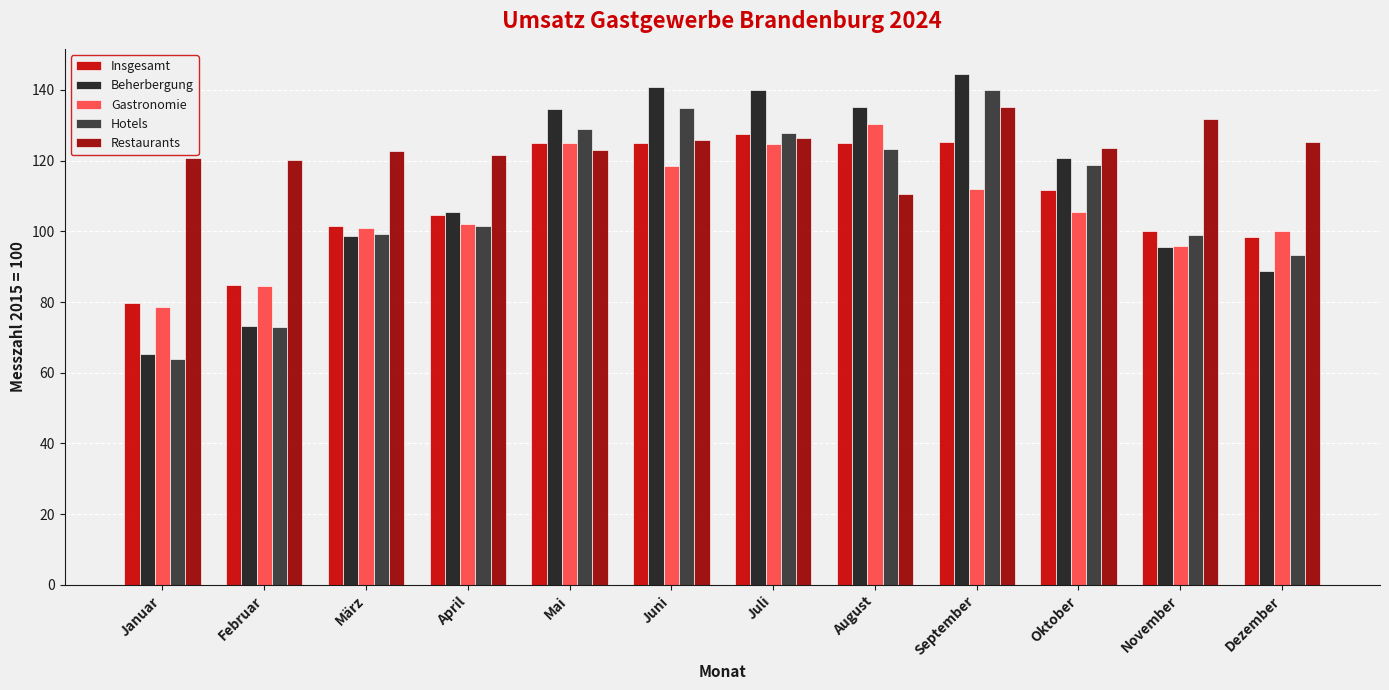

What is the greatest value displayed?

144.4